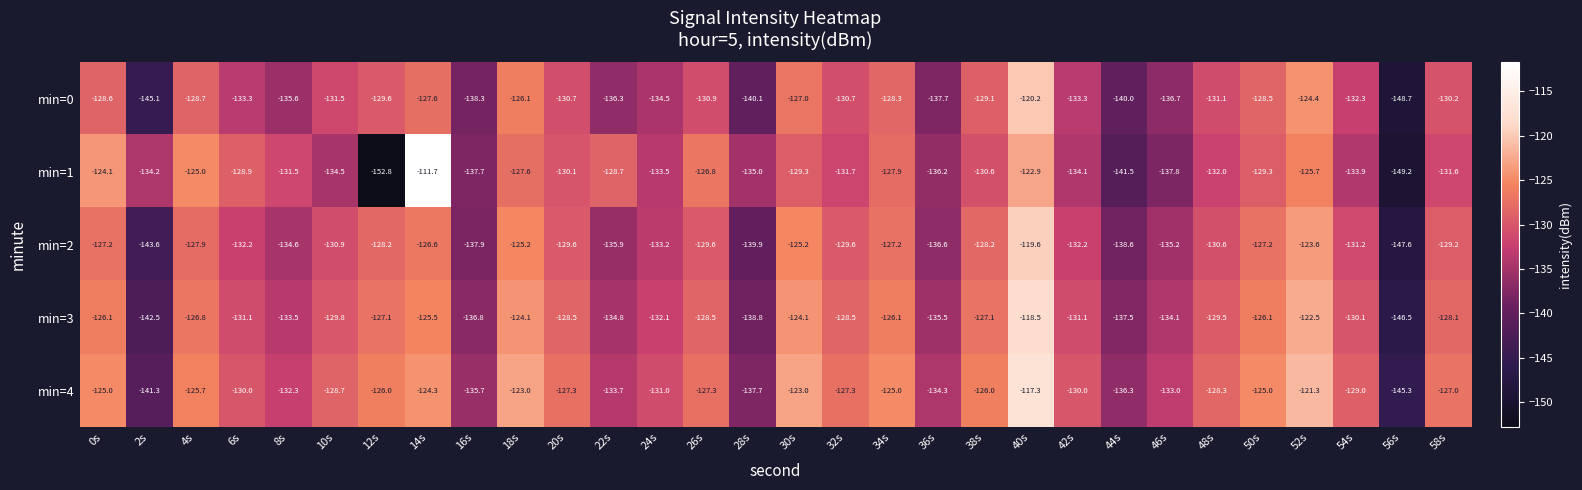

How many distinct data groups are displayed?

5